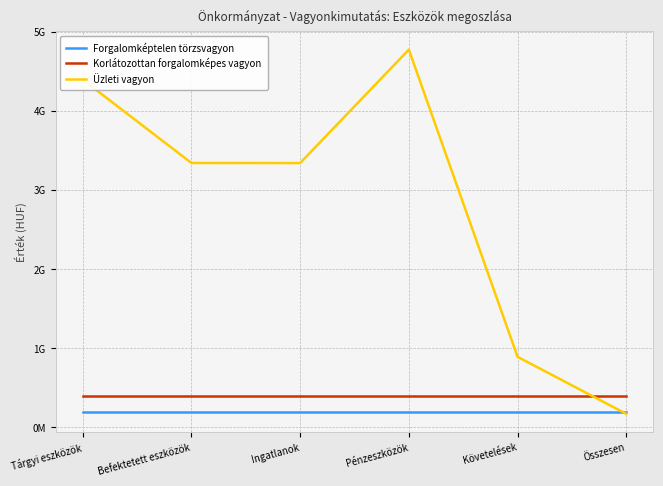

Reading left to right, transcribe all the data shown in this chart.

Forgalomképtelen törzsvagyon: Tárgyi eszközök=183049400	Befektetett eszközök=183049400	Ingatlanok=183049400	Pénzeszközök=183049400	Követelések=183049400	Összesen=183049400
Korlátozottan forgalomképes vagyon: Tárgyi eszközök=392027655	Befektetett eszközök=392027655	Ingatlanok=392027655	Pénzeszközök=392027655	Követelések=392027655	Összesen=392027655
Üzleti vagyon: Tárgyi eszközök=4393833242	Befektetett eszközök=3339479924	Ingatlanok=3338610136	Pénzeszközök=4773474915	Követelések=886975756	Összesen=165790761